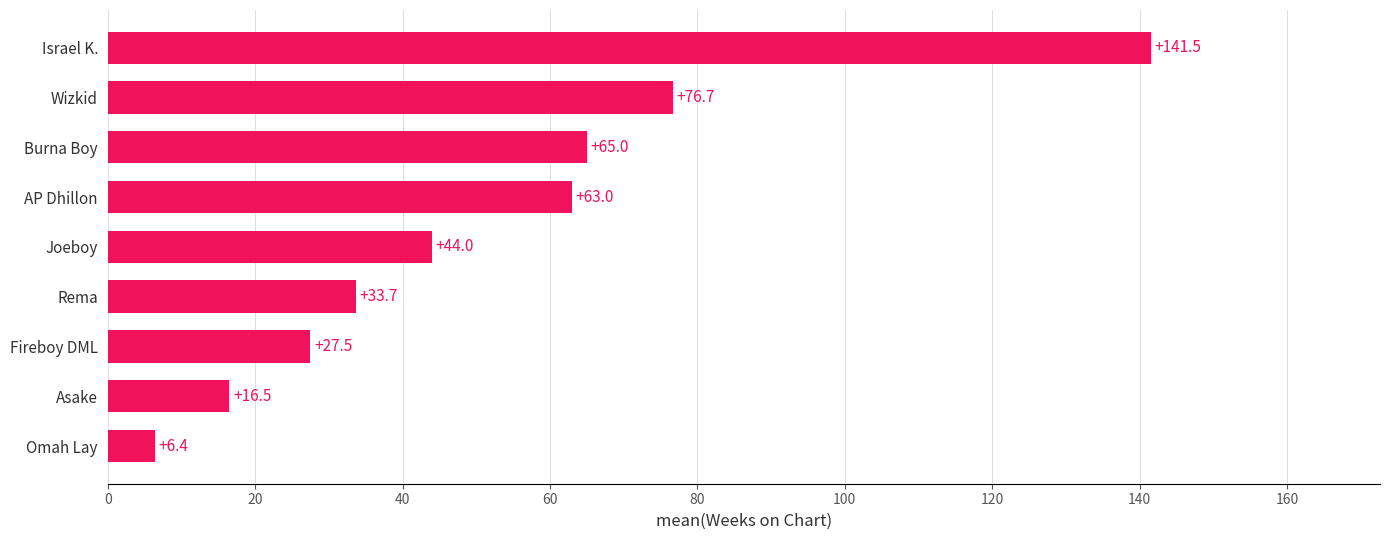

How many bars are there in total?

9